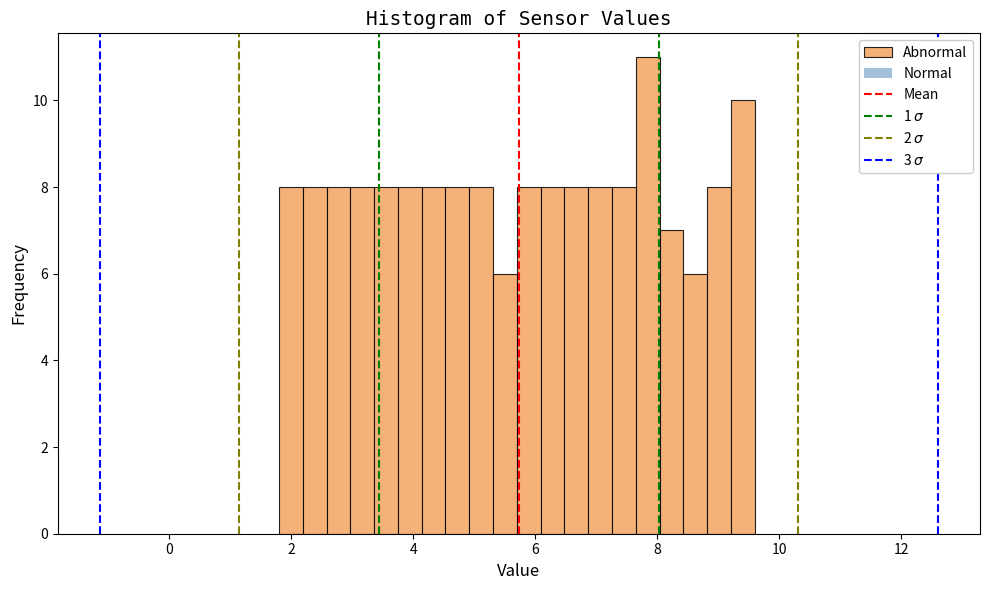

Read against the x-axis, roughly where is the centre of the tallest bar?

7.8